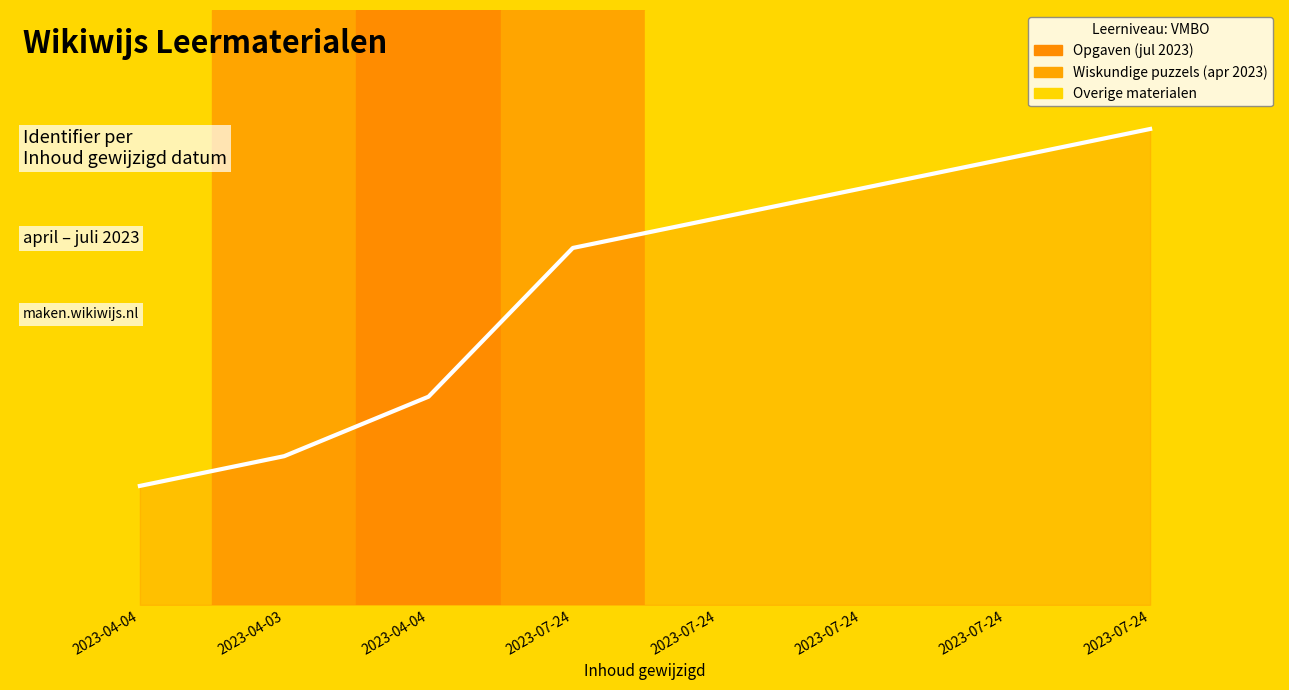

Between 2023-04-04 and 2023-07-24, which is larger?

2023-07-24